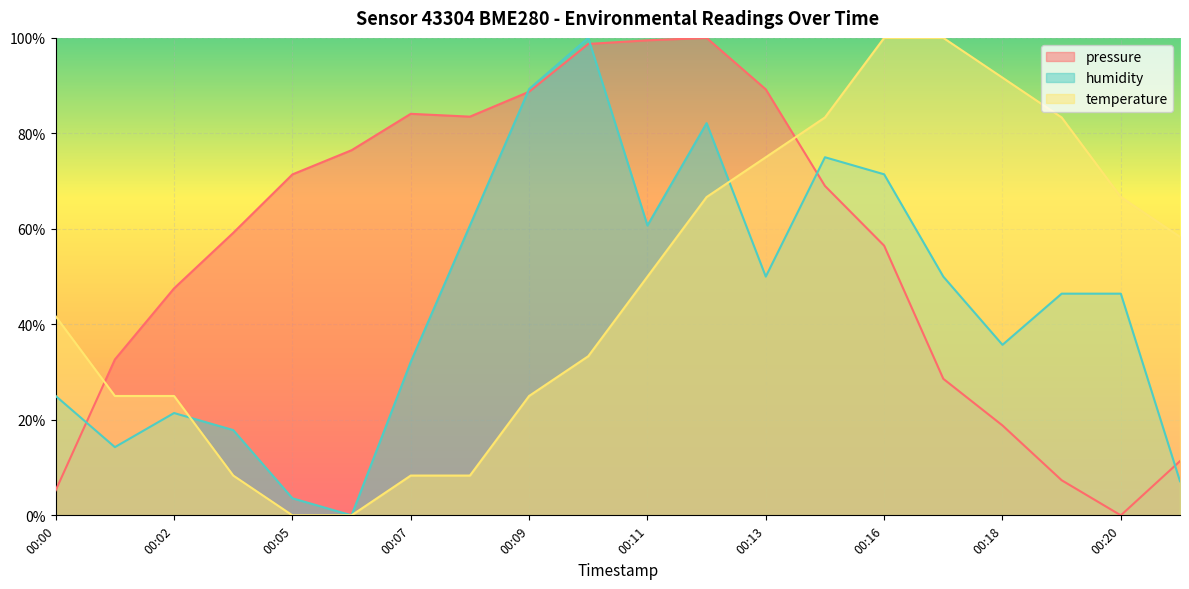

The value of pressure at 00:07 is 133.8. True or false?

False